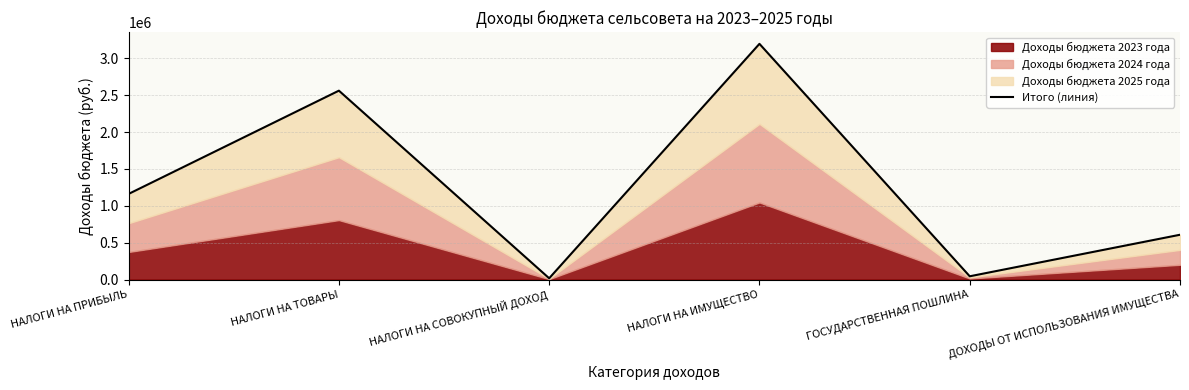

At which category does the data reach its first local peak?

НАЛОГИ НА ТОВАРЫ